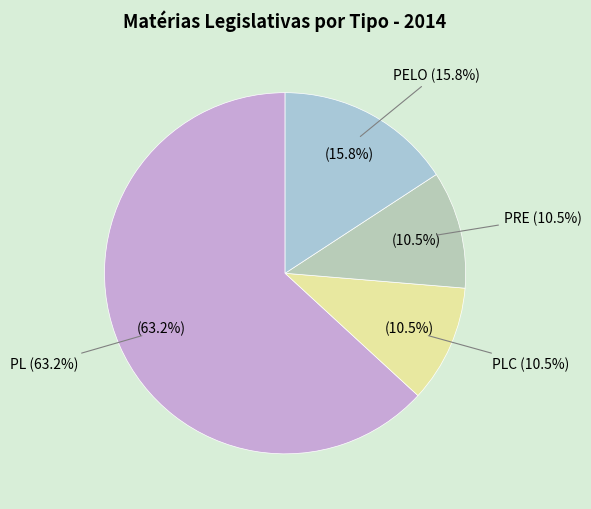

What percentage is NOT represented by PLC?

89.5%